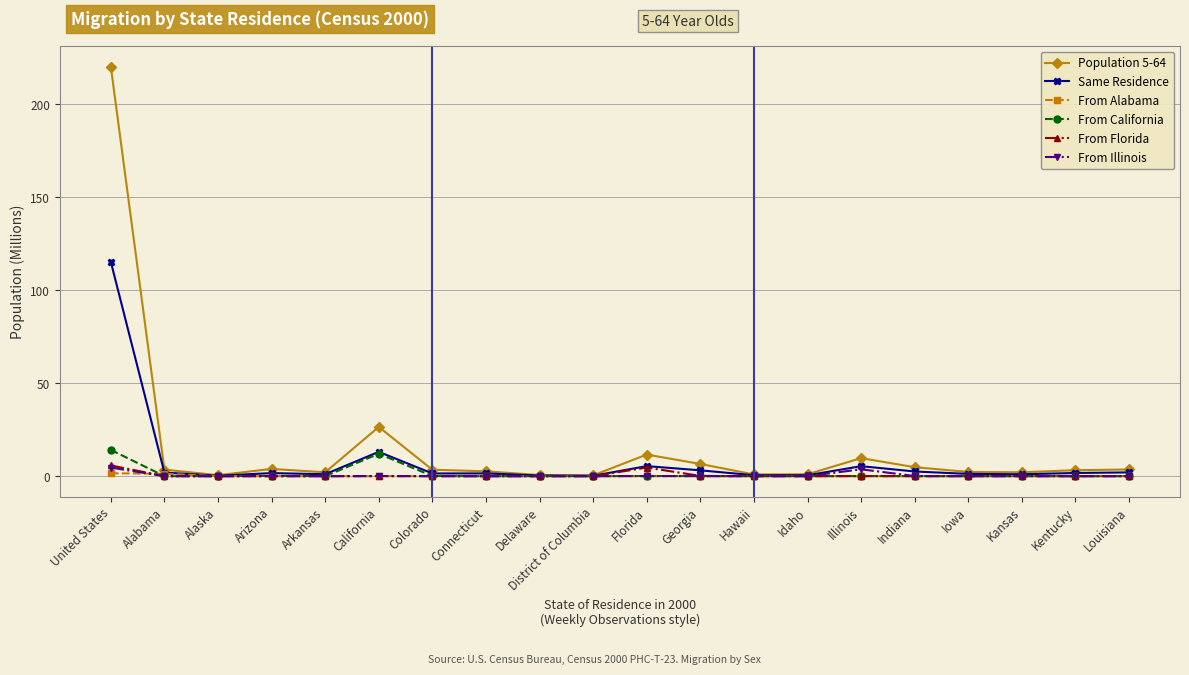

At which category is the sum across all series the highest?

United States